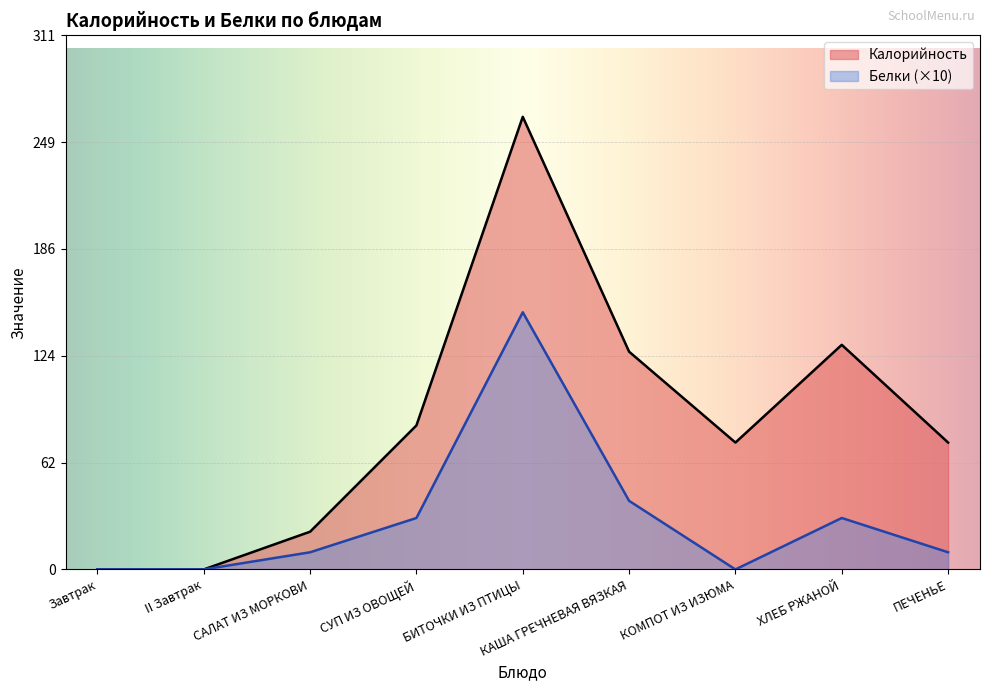

True or false: Калорийность has more than 1 points higher than both neighbors.

True